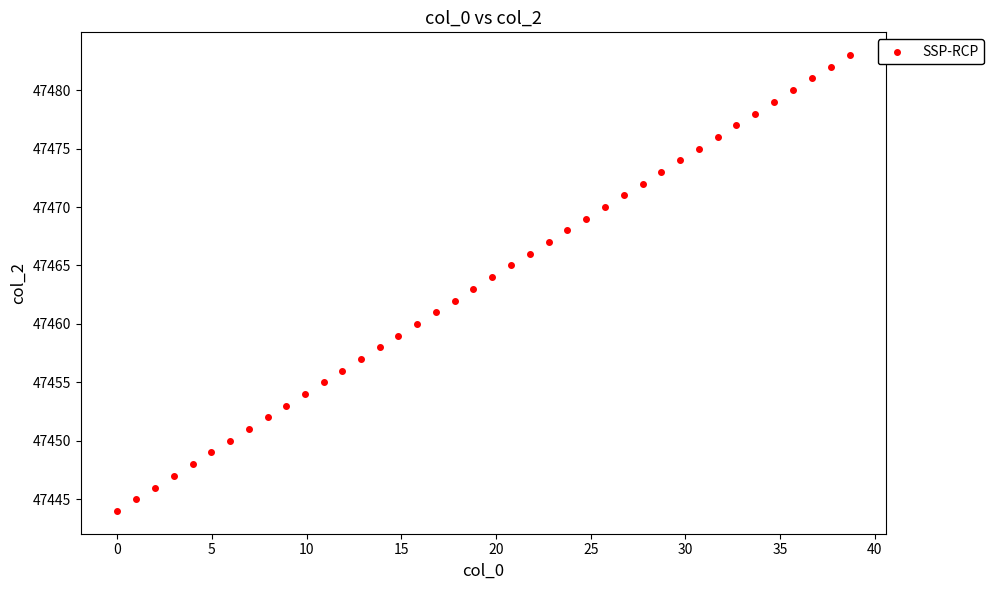

What is the range of Y values (max minus min)?

39